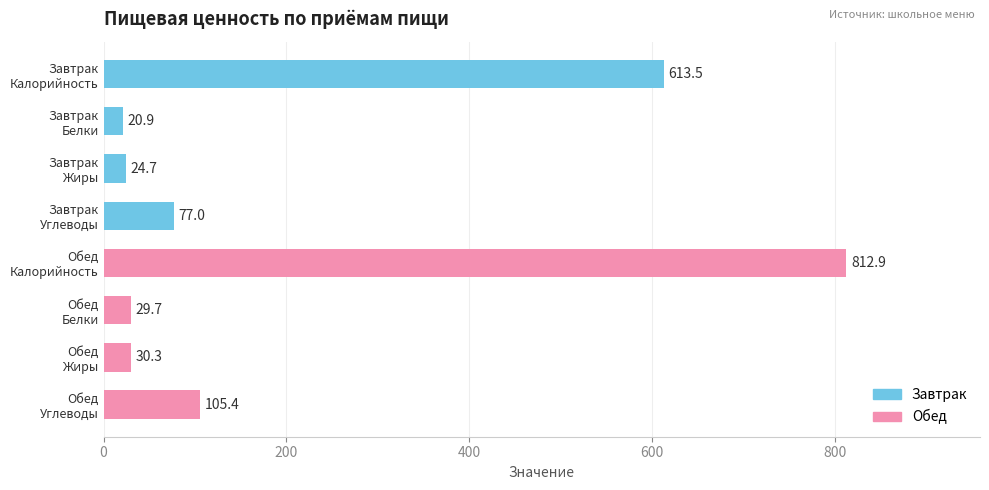

Reading top to bottom, transcribe all the data shown in this chart.

613.5	20.9	24.7	77.0	812.9	29.7	30.3	105.4